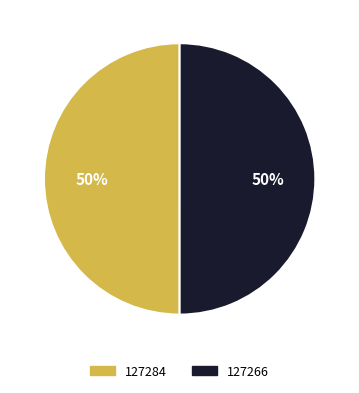

To the nearest percent, what percentage of the pie is 127284?

50%